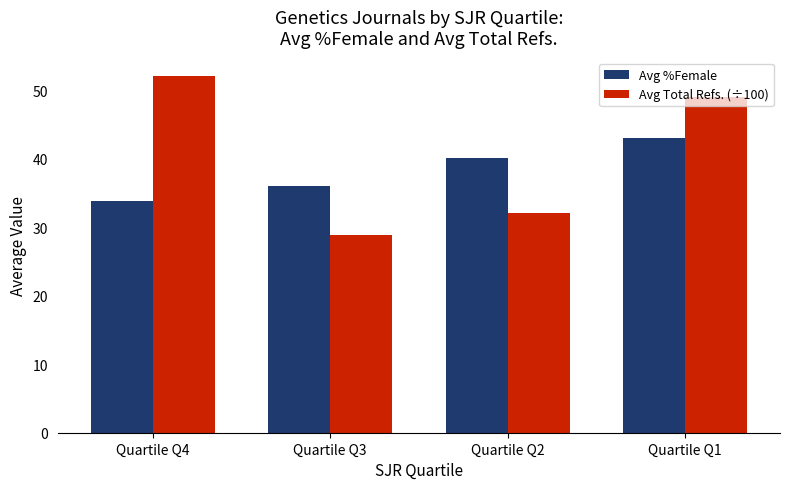

At how many categories does at least one series exceed 31?

4